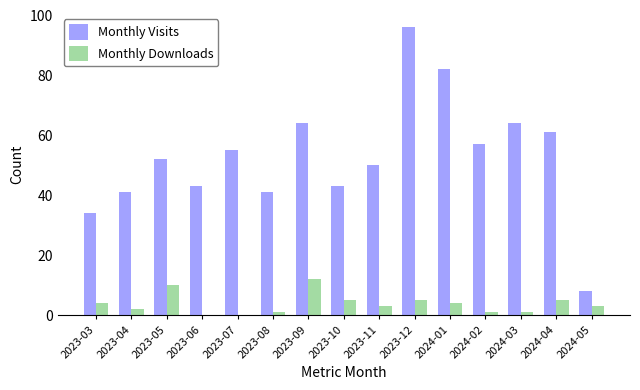

Is it true that Monthly Visits equals 43 at 2023-06?

True